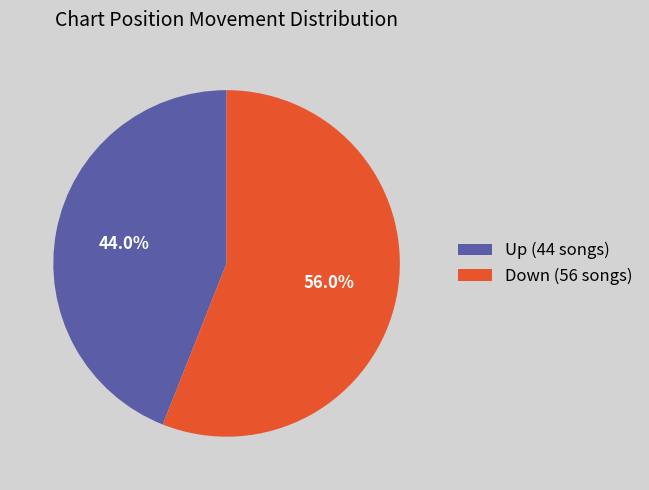

How much of the chart is everything except Down (56 songs)?

44.0%